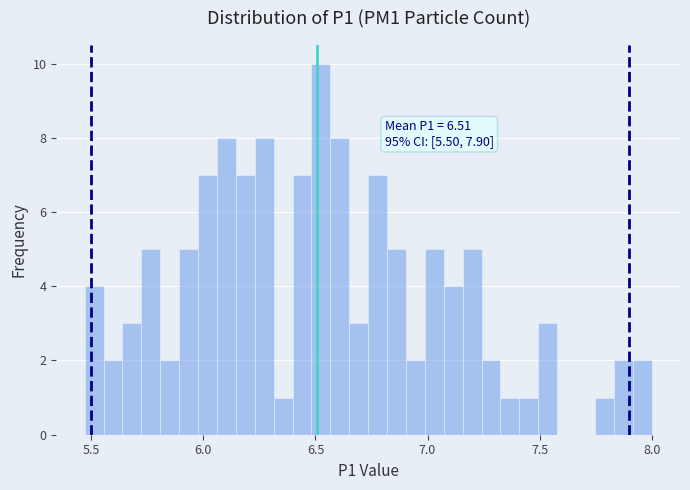

Read against the x-axis, roughly where is the centre of the tallest bar?

6.50